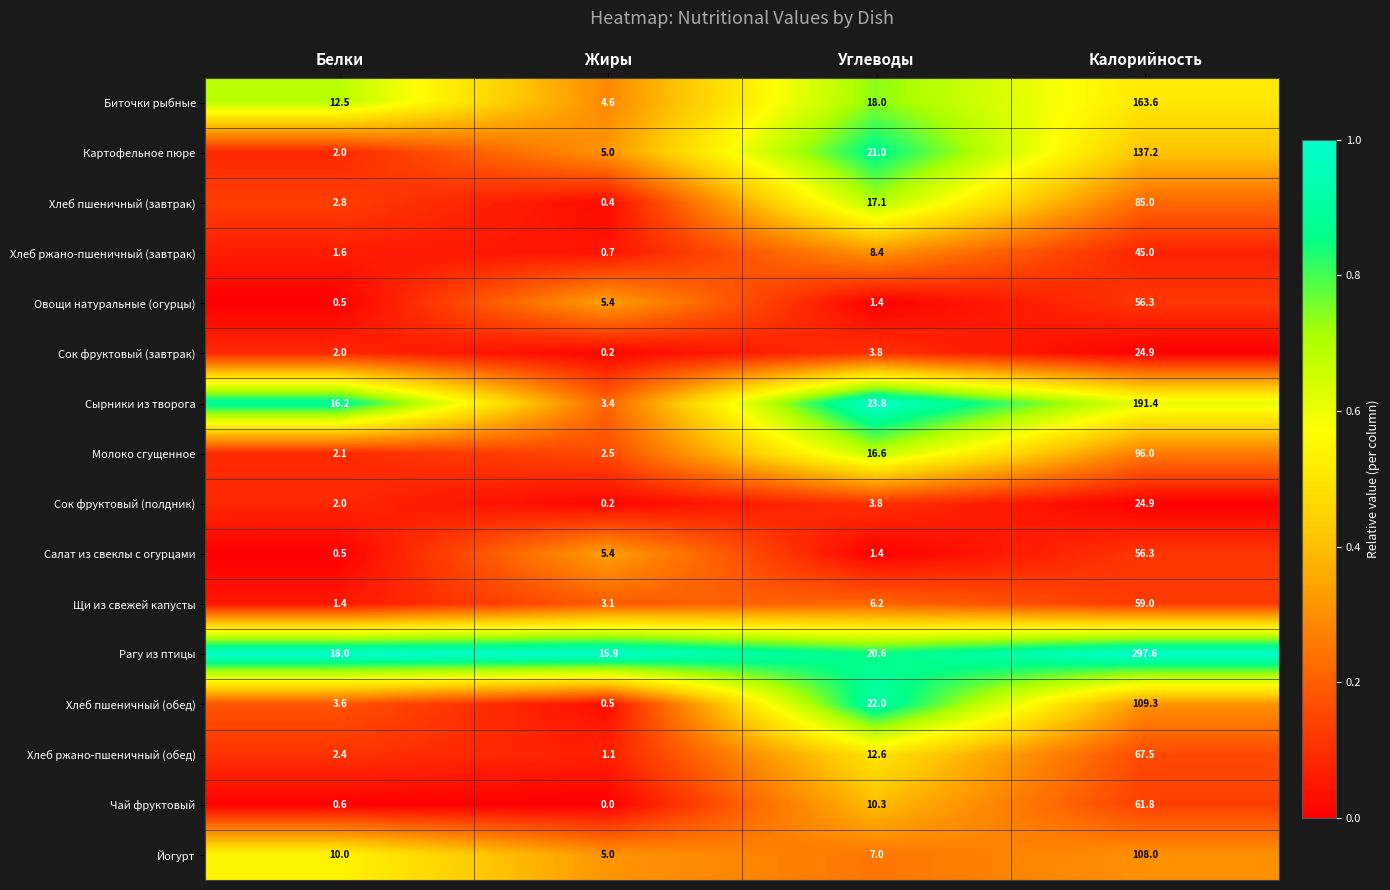

Which series has the widest spread of values?

Рагу из птицы